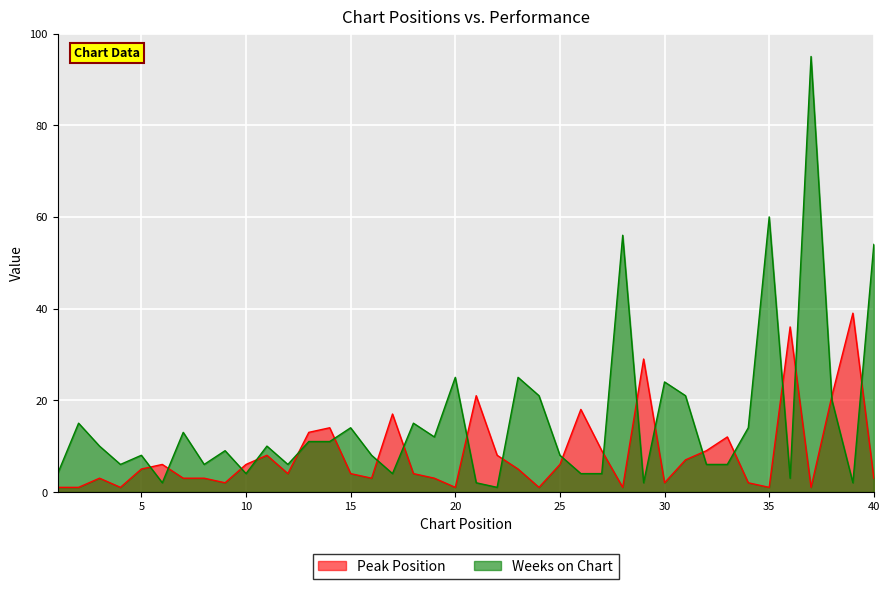

Reading left to right, transcribe all the data shown in this chart.

Peak Position: 1=1	2=1	3=3	4=1	5=5	6=6	7=3	8=3	9=2	10=6	11=8	12=4	13=13	14=14	15=4	16=3	17=17	18=4	19=3	20=1	21=21	22=8	23=5	24=1	25=6	26=18	27=9	28=1	29=29	30=2	31=7	32=9	33=12	34=2	35=1	36=36	37=1	38=21	39=39	40=3
Weeks on Chart: 1=4	2=15	3=10	4=6	5=8	6=2	7=13	8=6	9=9	10=4	11=10	12=6	13=11	14=11	15=14	16=8	17=4	18=15	19=12	20=25	21=2	22=1	23=25	24=21	25=8	26=4	27=4	28=56	29=2	30=24	31=21	32=6	33=6	34=14	35=60	36=3	37=95	38=20	39=2	40=54